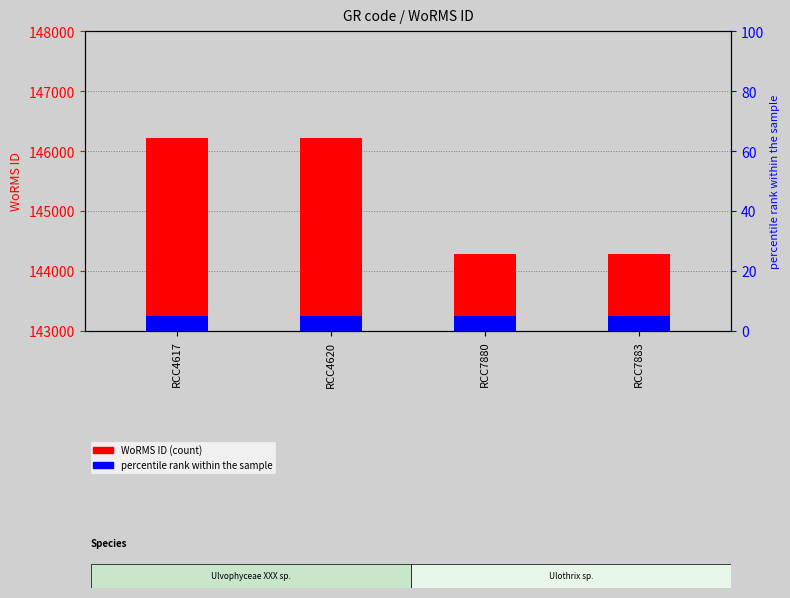

What is the value of the 4th bar from the left?

144287